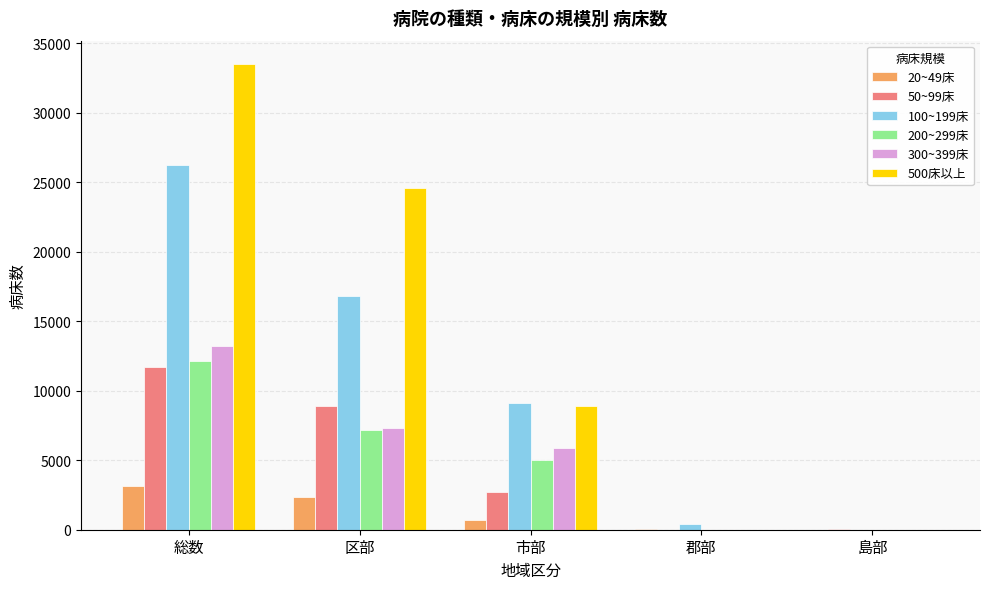

Which label corresponds to the largest value in the chart?

総数